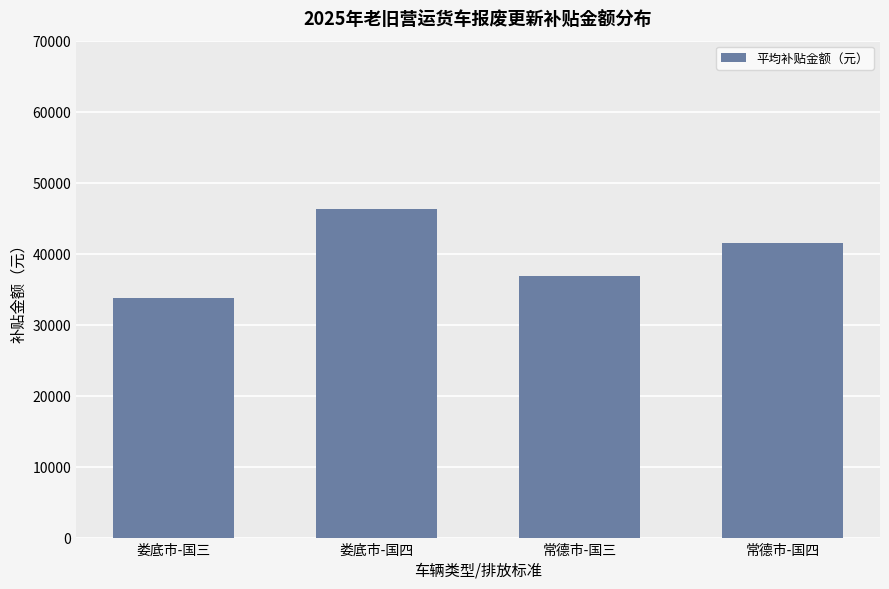

Count the values in the range 36857 to 46333.

3